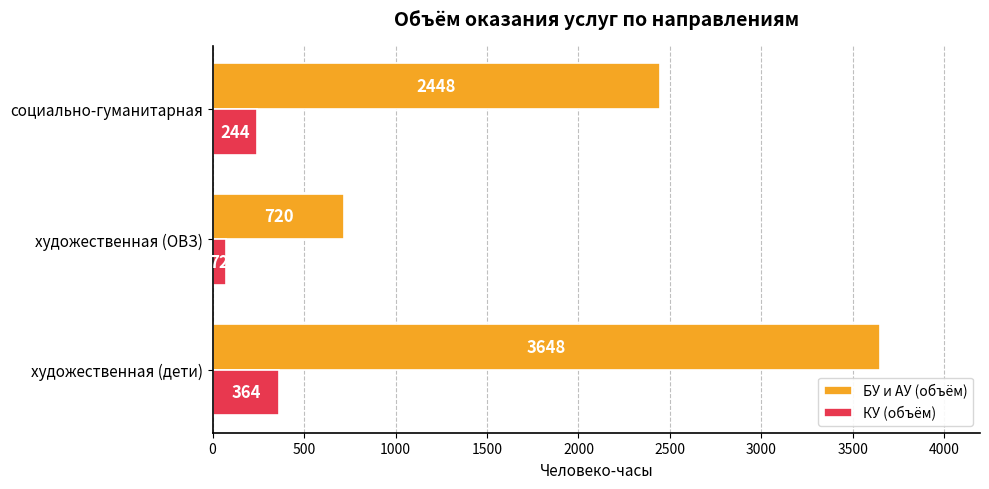

What is the difference between the maximum and minimum values in the БУ и АУ (объём) series?

2928